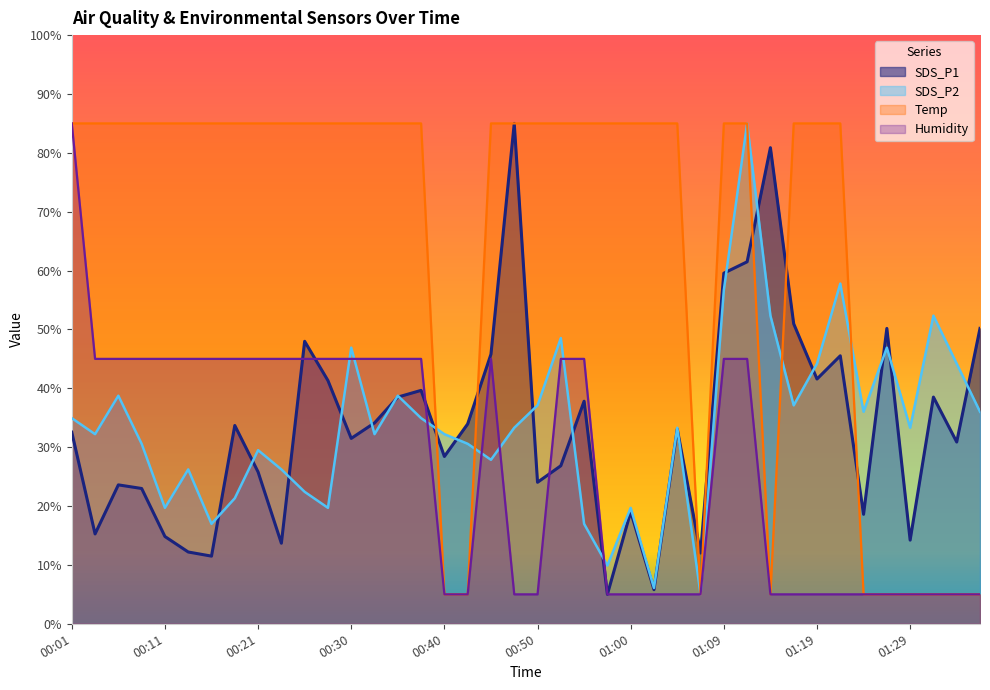

Which category has the highest value across all series?

00:47